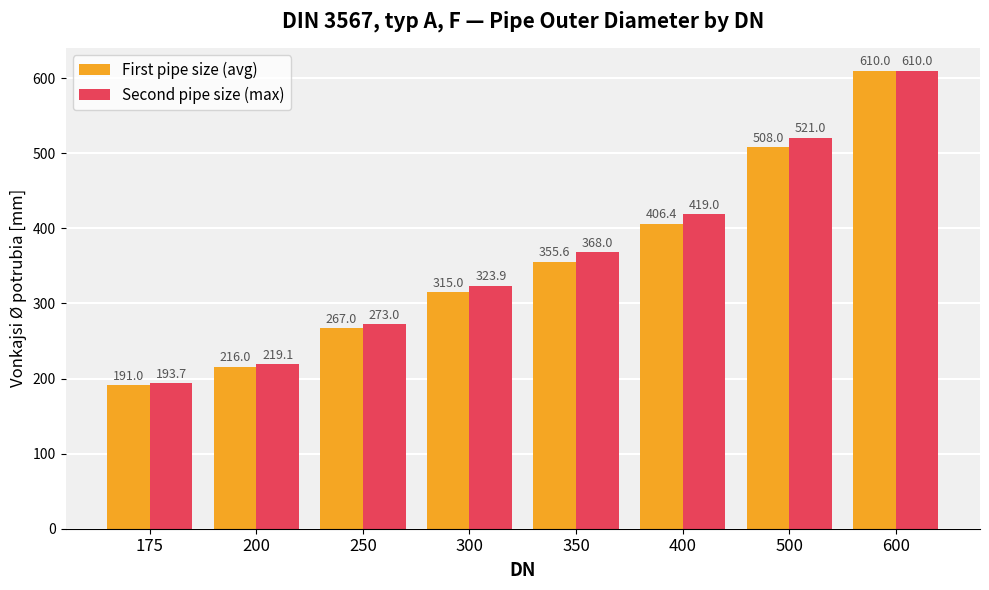

What is the approximate value of Second pipe size (max) at 500?

521.0